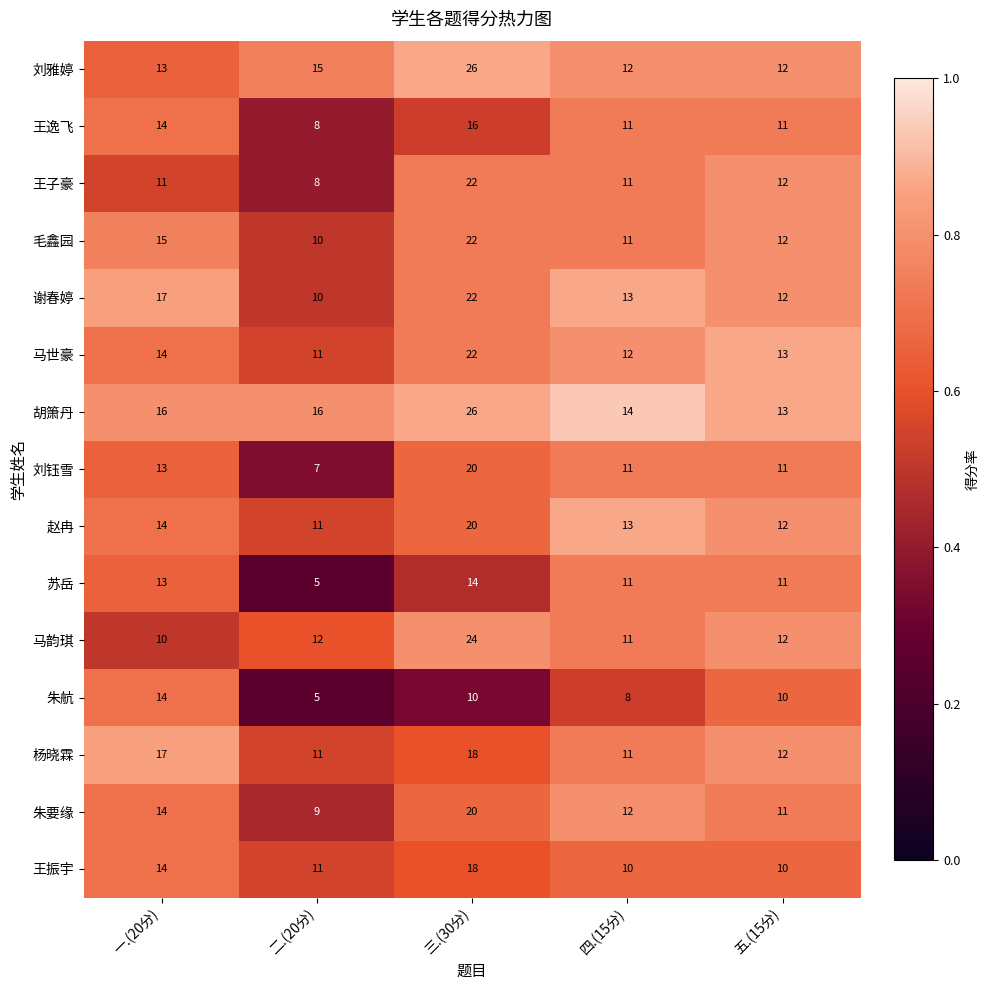

What is the sum of the 朱要缘 values at 四.(15分) and 二.(20分)?

21